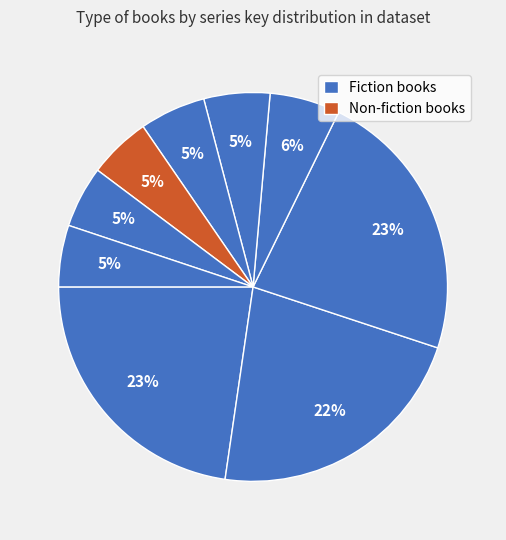

Is there any slice that represents more than half of the pie?

No